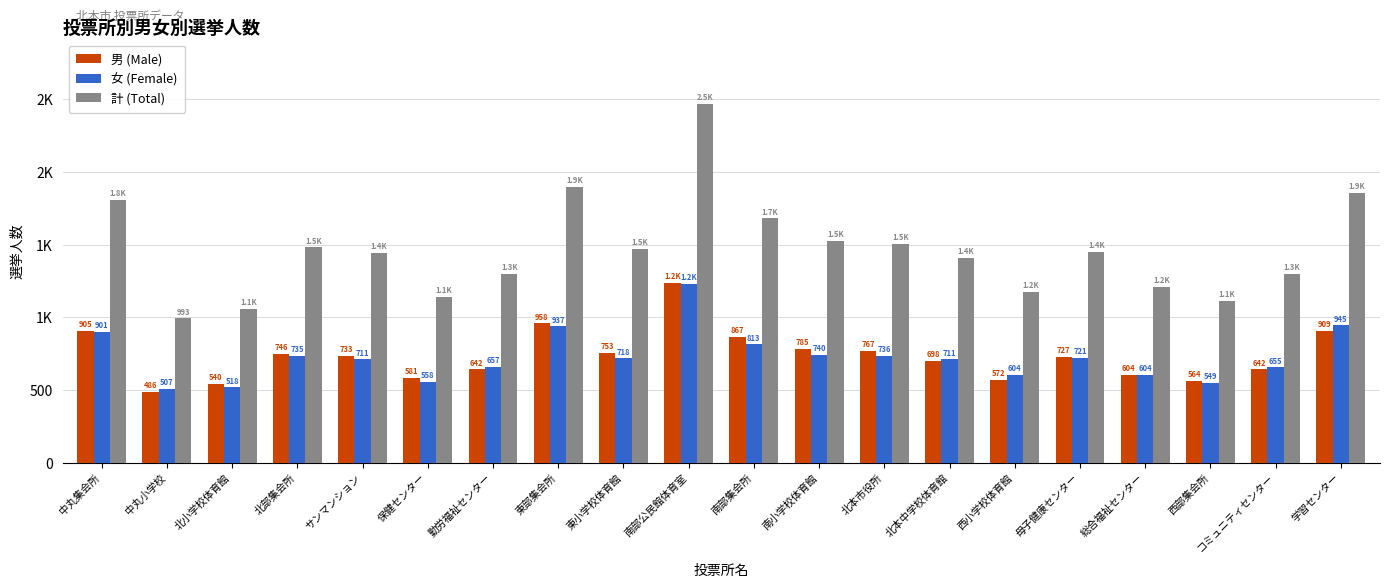

What is the label of the 17th bar from the right?

北部集会所